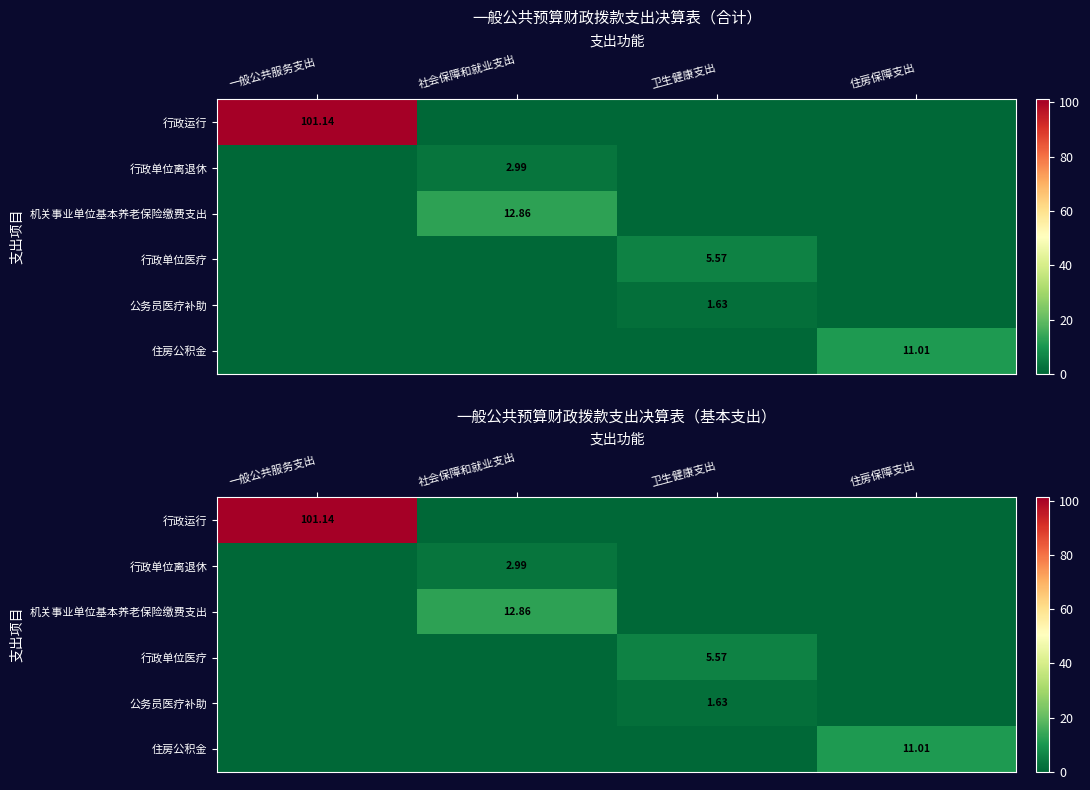

At 住房保障支出, list the series in order from smallest to largest.

行政运行, 行政单位离退休, 机关事业单位基本养老保险缴费支出, 行政单位医疗, 公务员医疗补助, 住房公积金